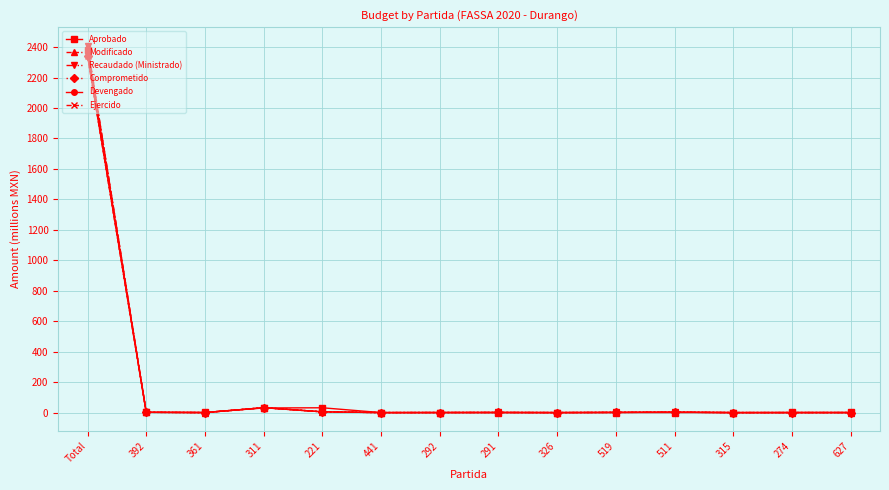

The Recaudado (Ministrado) series shows 0.7 at 511. True or false?

False